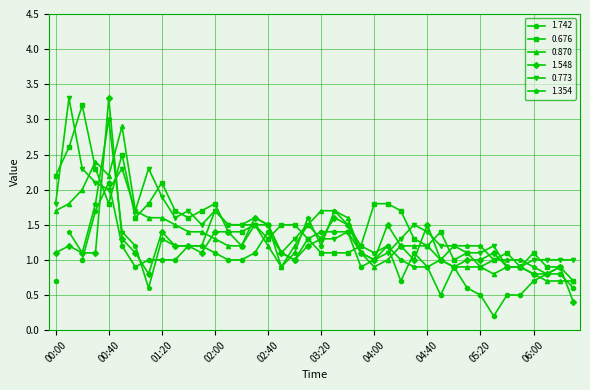

At how many categories does at least one series exceed 1?

36